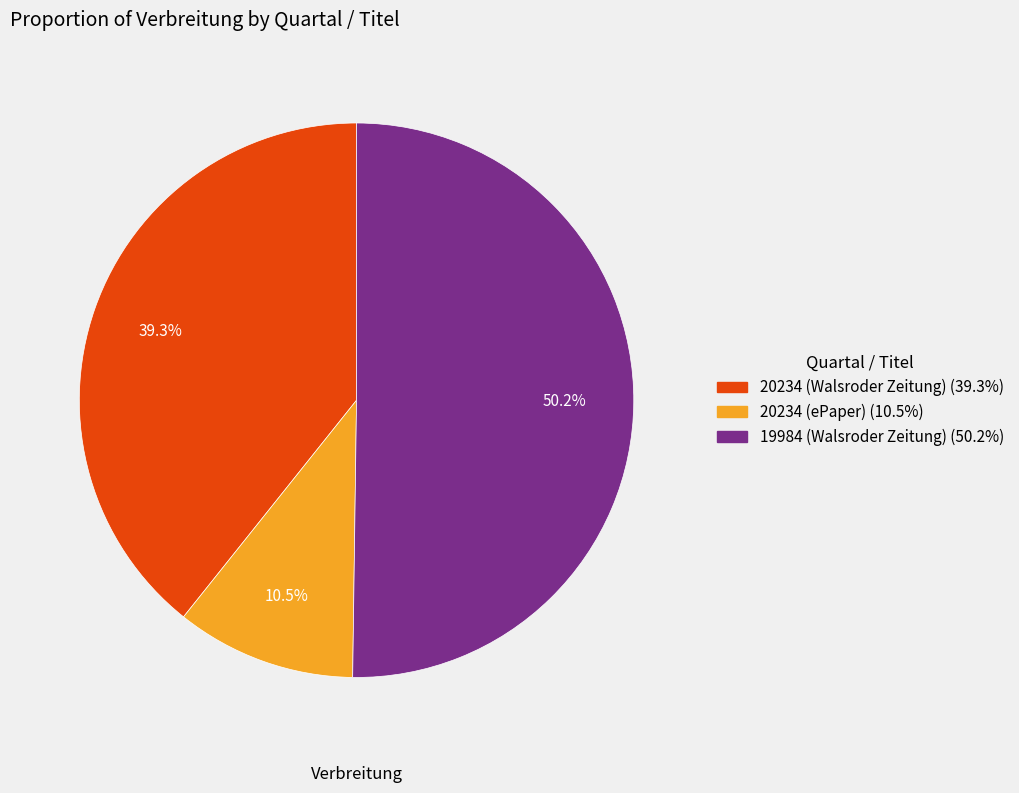

To the nearest percent, what is the combined percentage of 20234 (ePaper) and 19984 (Walsroder Zeitung)?

61%